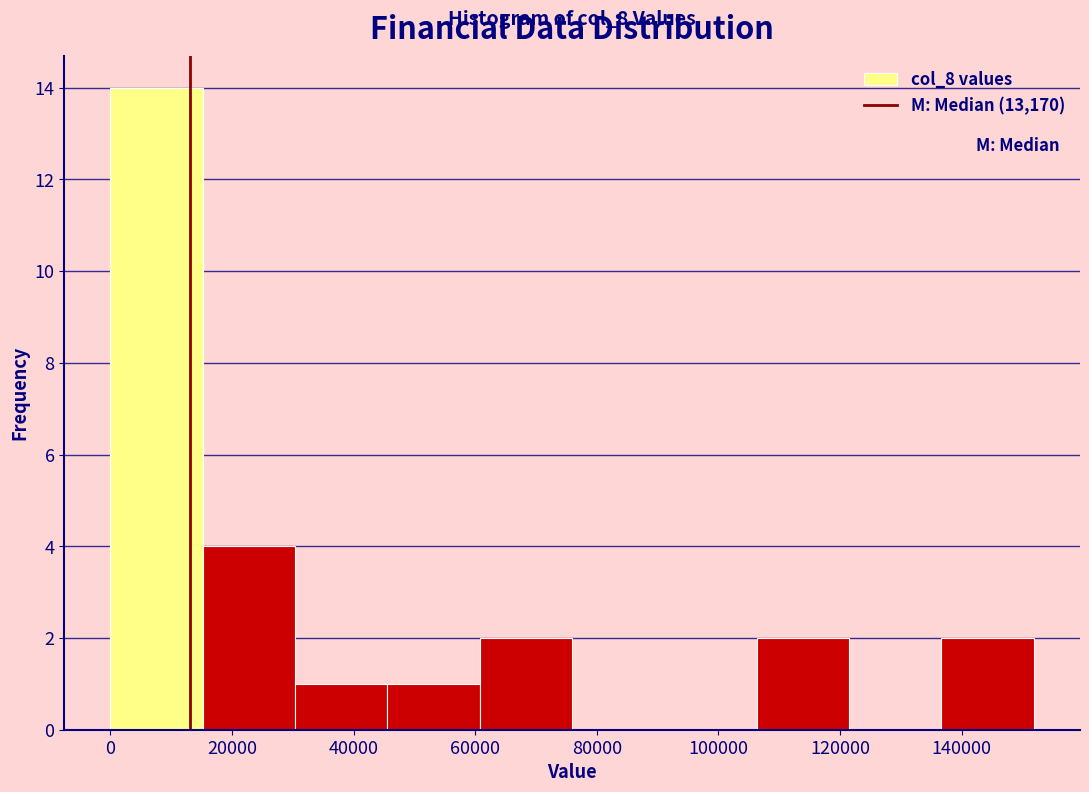

Which range on the x-axis has the tallest bar?

0 to 16000